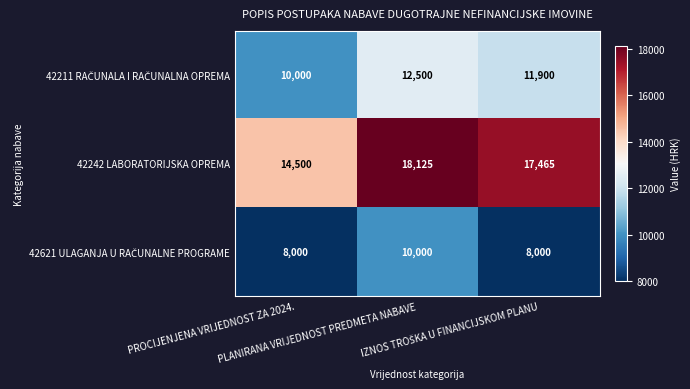

Which series has the largest range (max minus min)?

42242 LABORATORIJSKA OPREMA